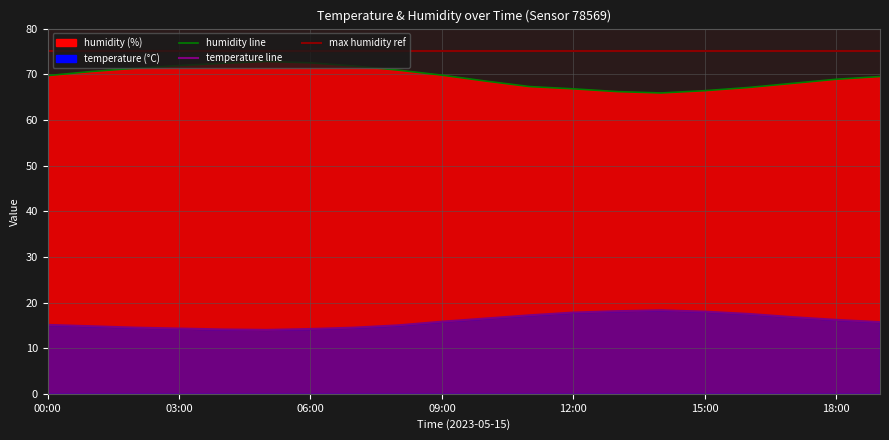

What is the highest value of the humidity series?

72.8